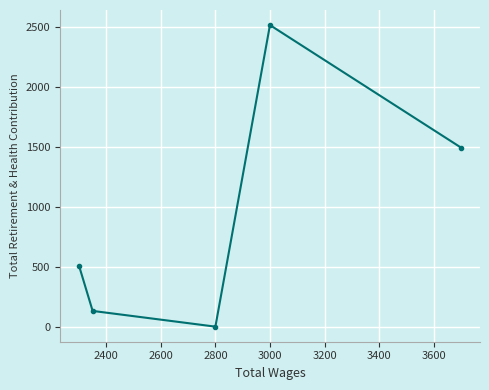

How many distinct data groups are displayed?

1